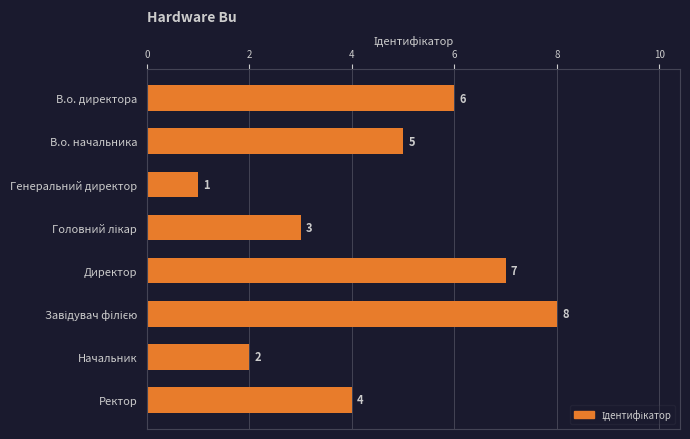

What is the change in value from В.о. директора to Генеральний директор?

-5